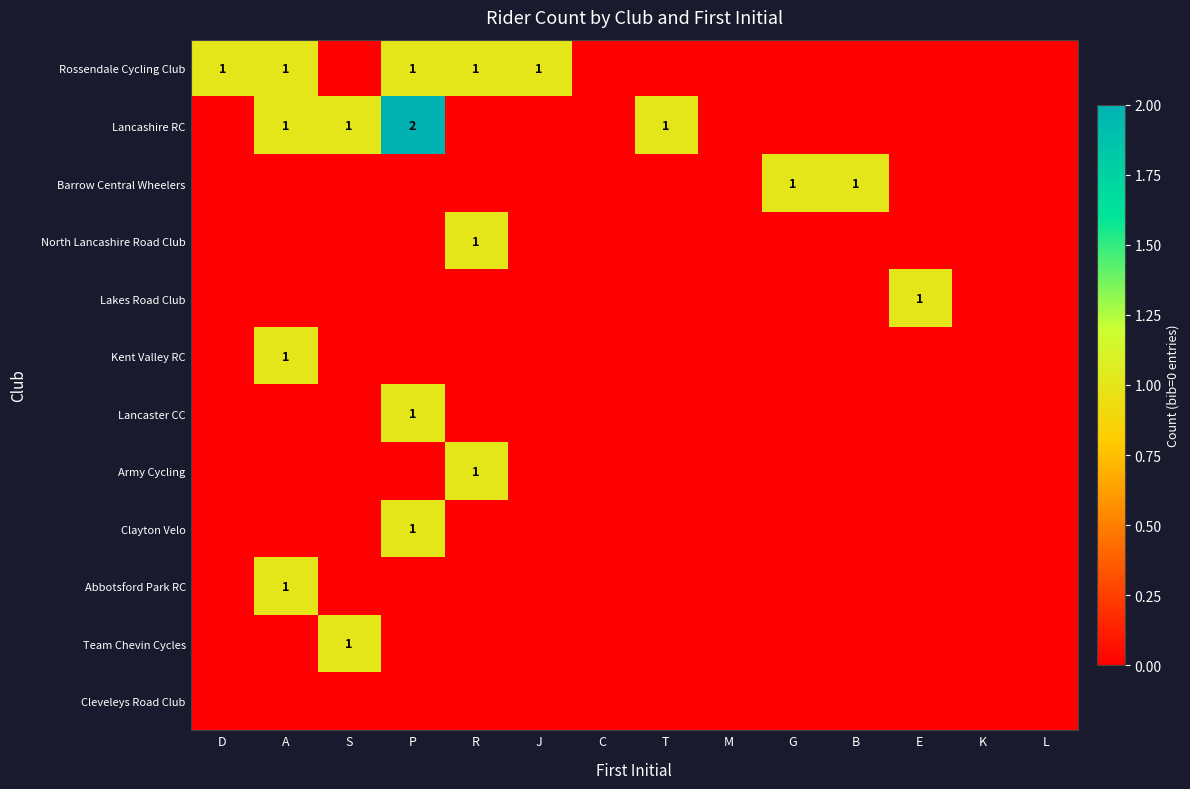

How many series are shown in this chart?

12